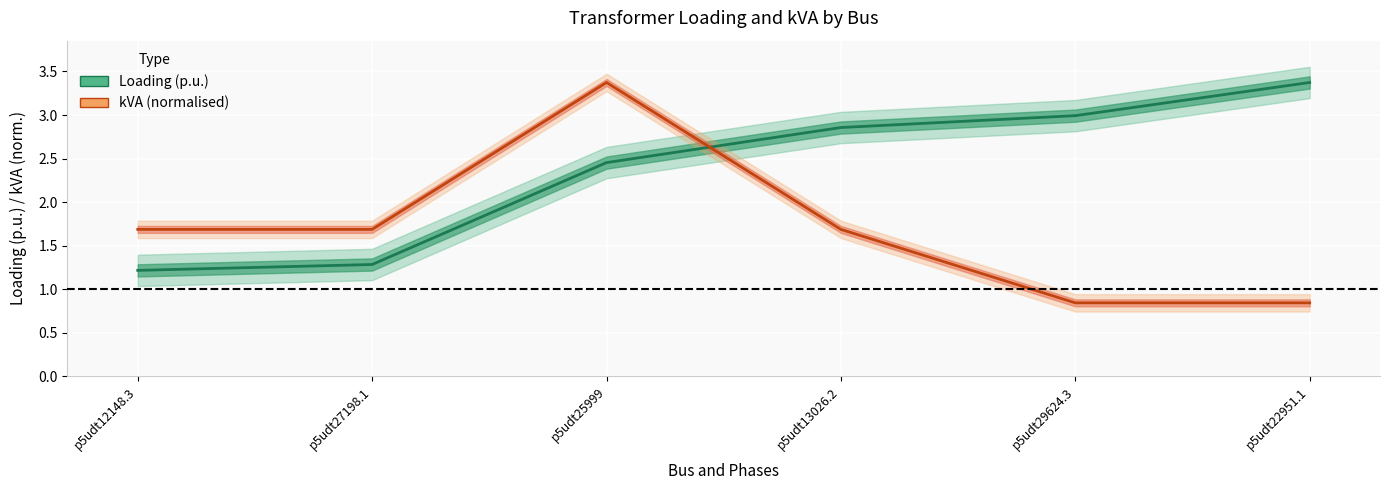

At which category does kVA (normalised) reach its first local peak?

p5udt25999